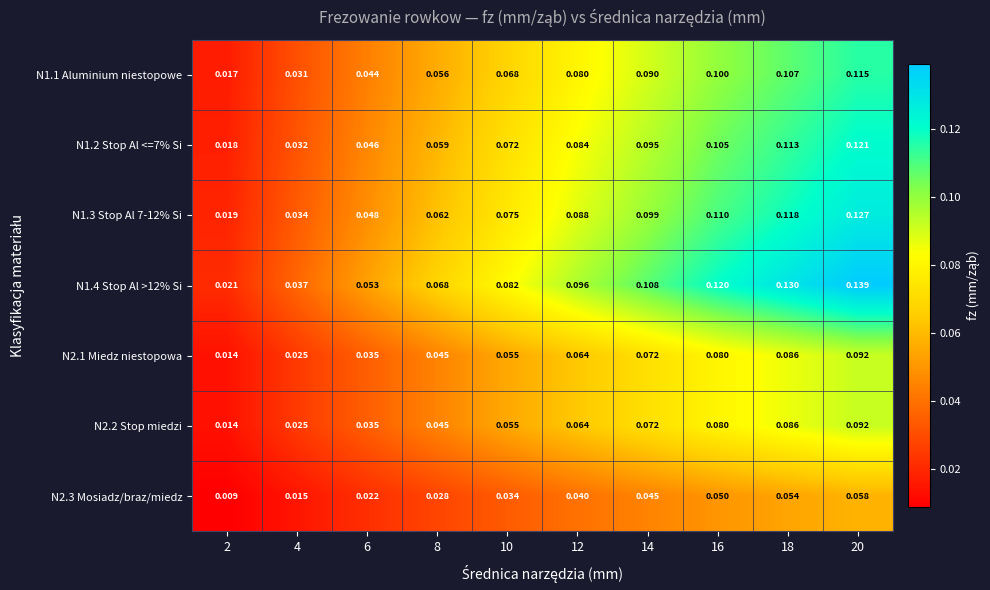

Is the value of N1.1 Aluminium niestopowe at 12 greater than the value of N1.2 Stop Al <=7% Si at 16?

No